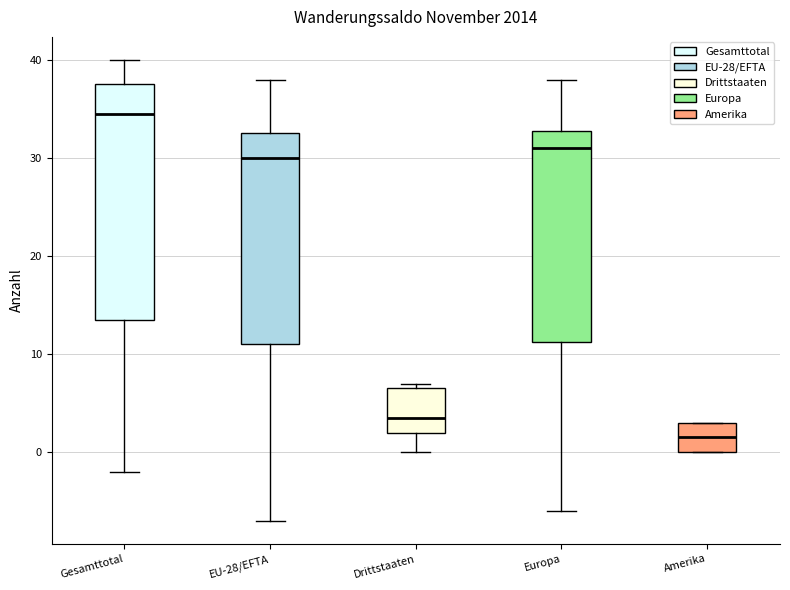

Where is the lower edge of the box for EU-28/EFTA on the y-axis? The values are not printed on the chart, so give them approximately, as read against the axis.

11